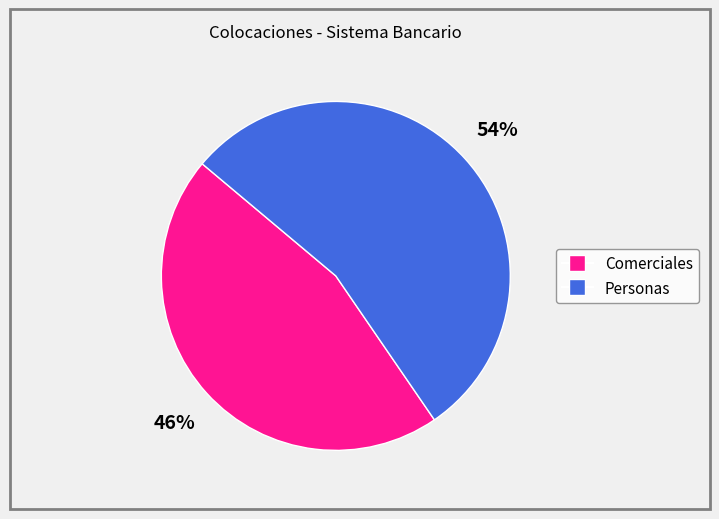

Which has a higher value, Personas or Comerciales?

Personas